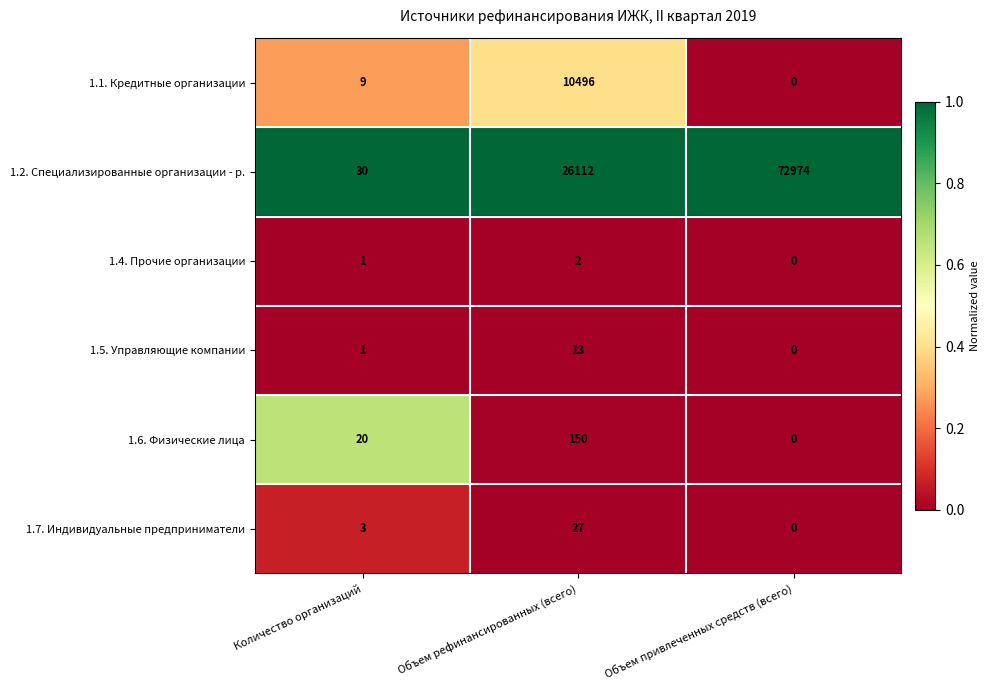

At how many categories does at least one series exceed 0?

3